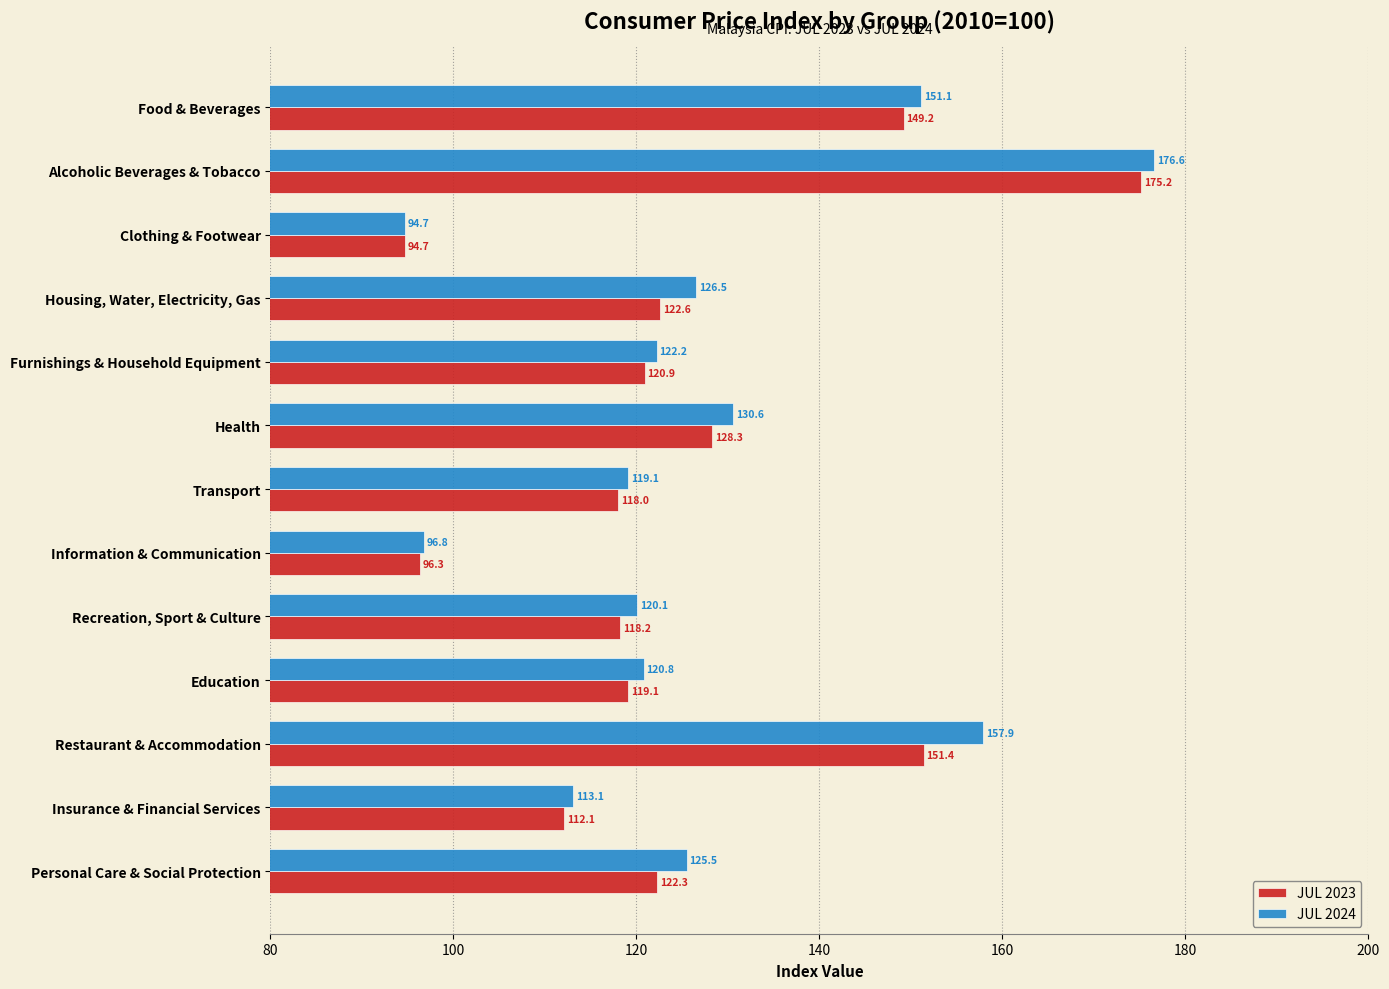

True or false: JUL 2023 has a value of 175.2 at Alcoholic Beverages & Tobacco.

True